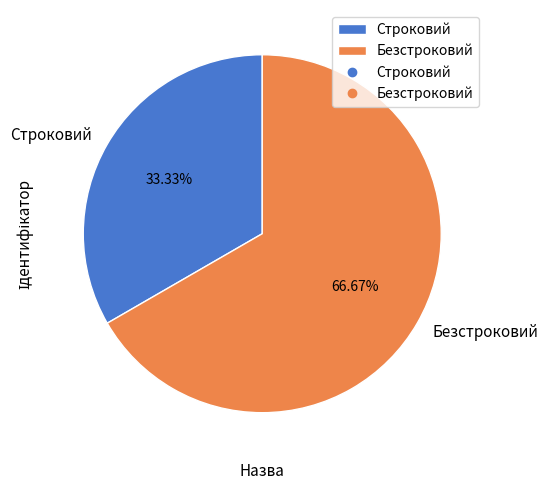

What percentage is the Строковий slice, to the nearest percent?

33%